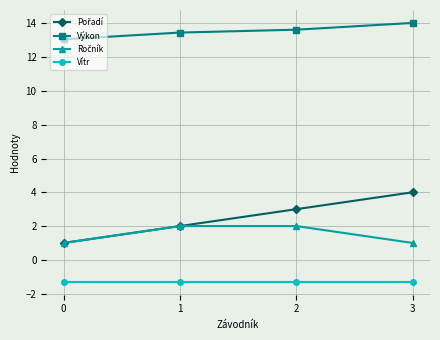

At how many categories does at least one series exceed 0?

4